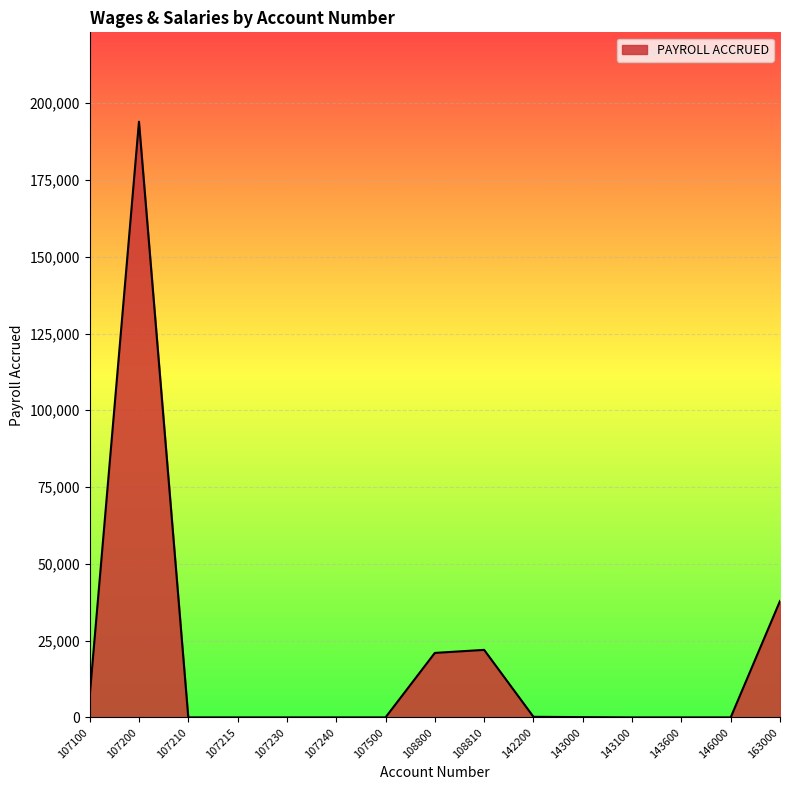

How many lines are shown in the chart?

1